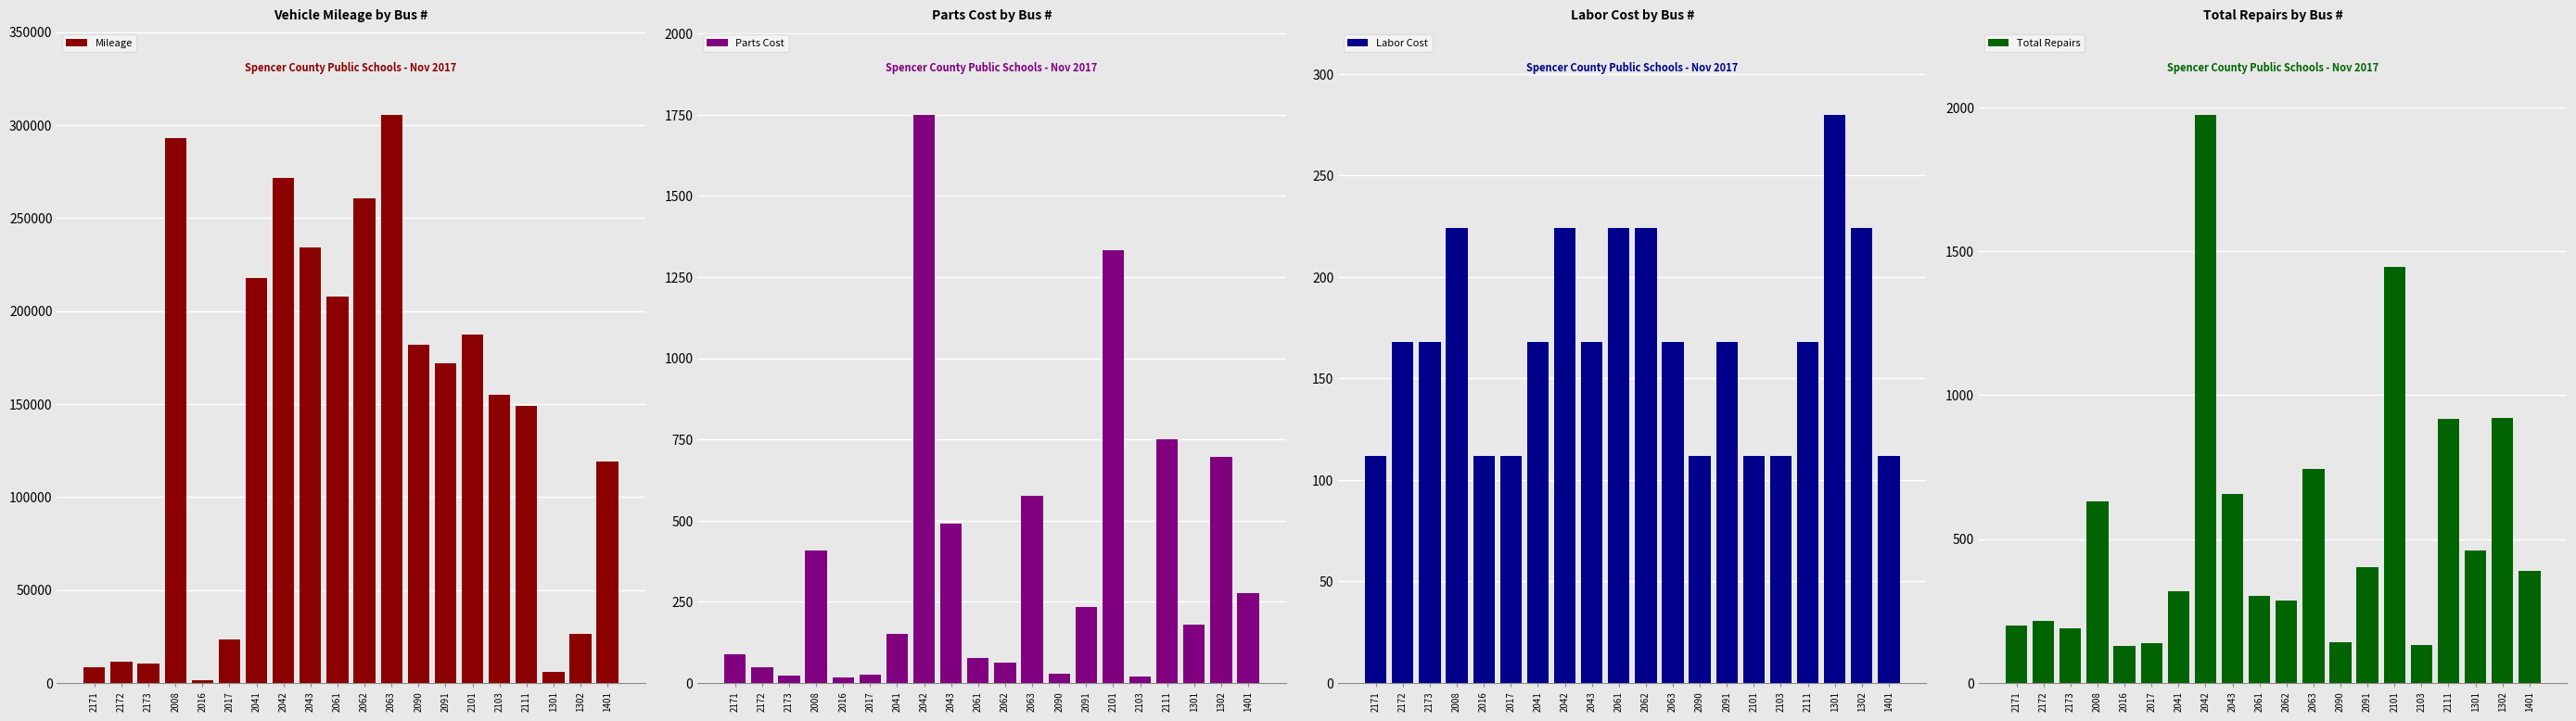

Between 2172 and 2173, which series saw the biggest shift?

Mileage